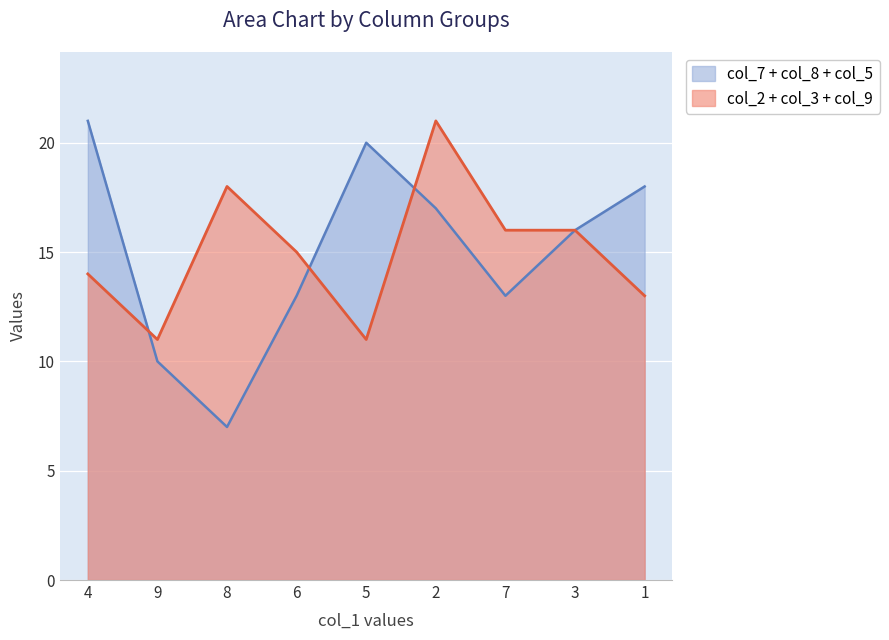

What is the label of the 2nd point from the left?

9